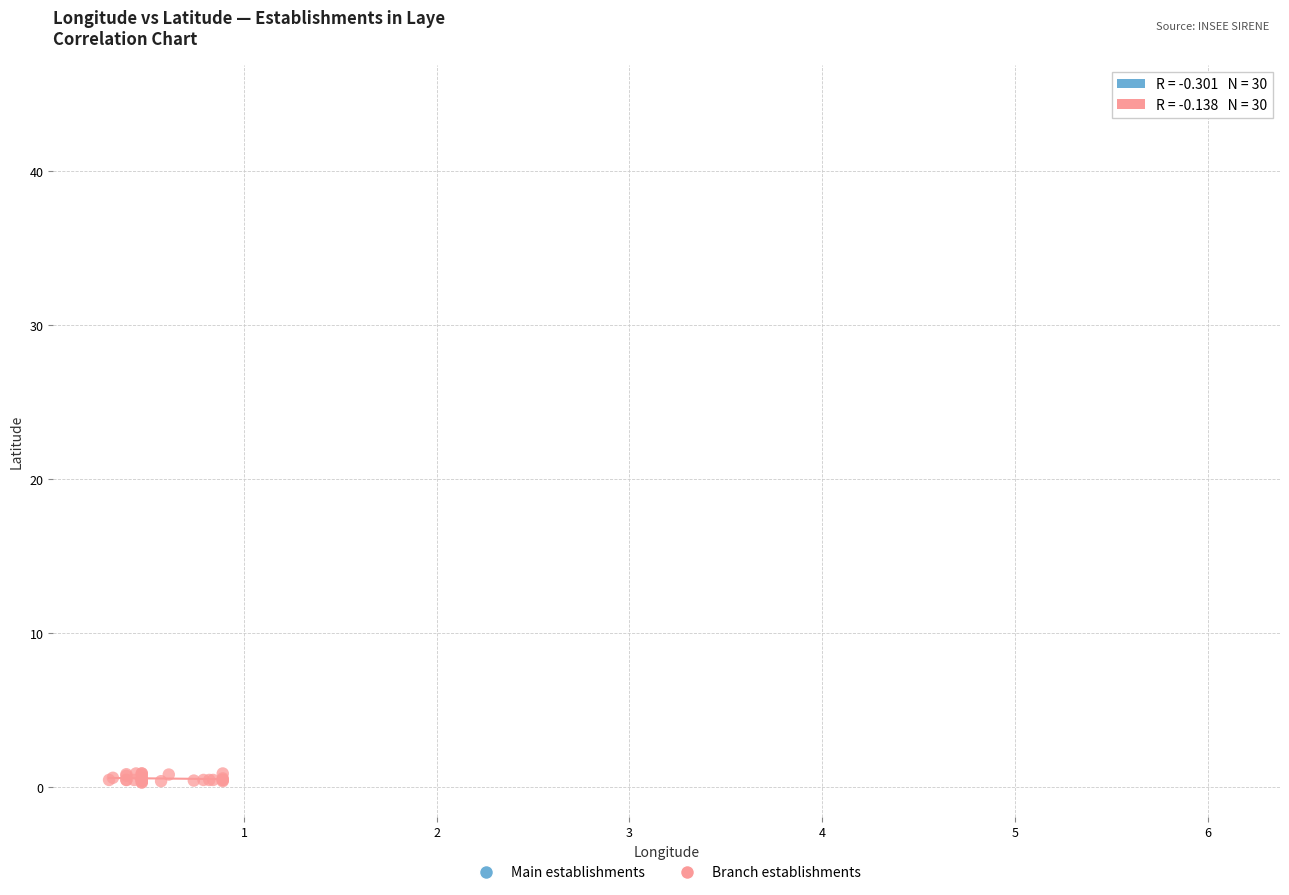

What are all the series names shown in the legend?

Main establishments, Branch establishments